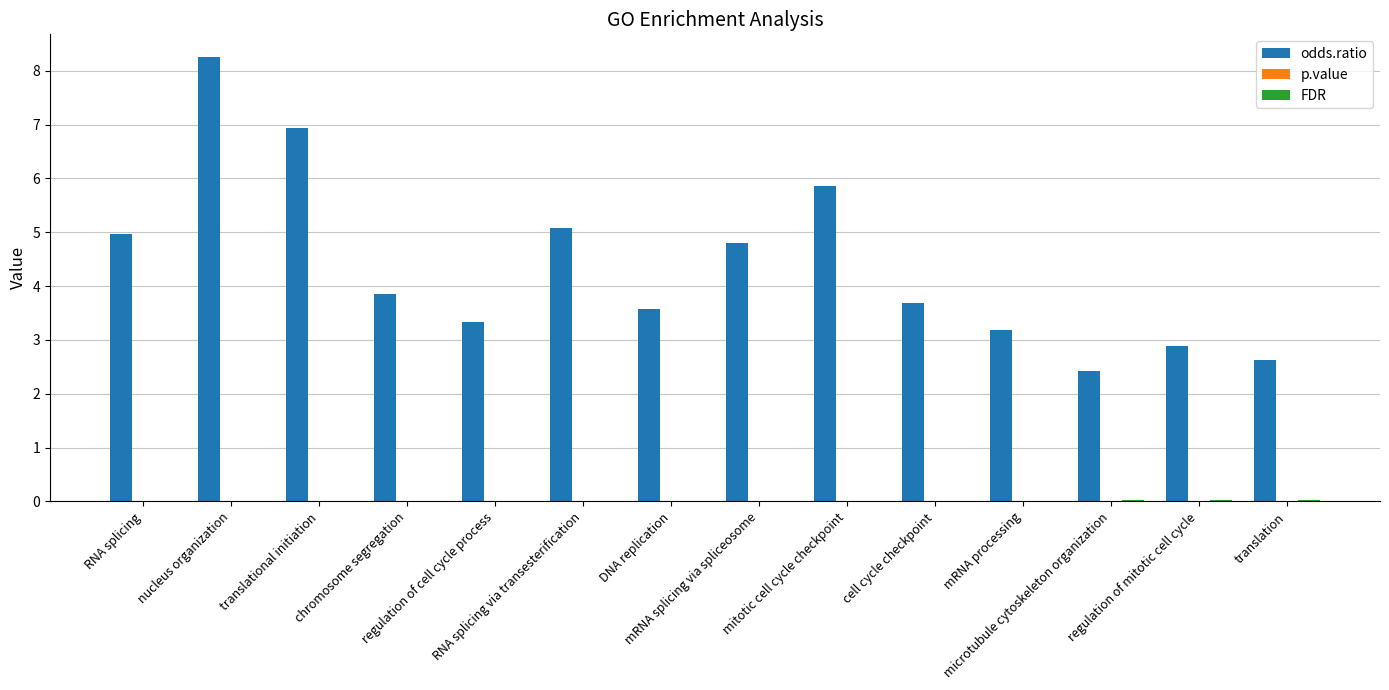

Which series has the largest total across all categories?

odds.ratio